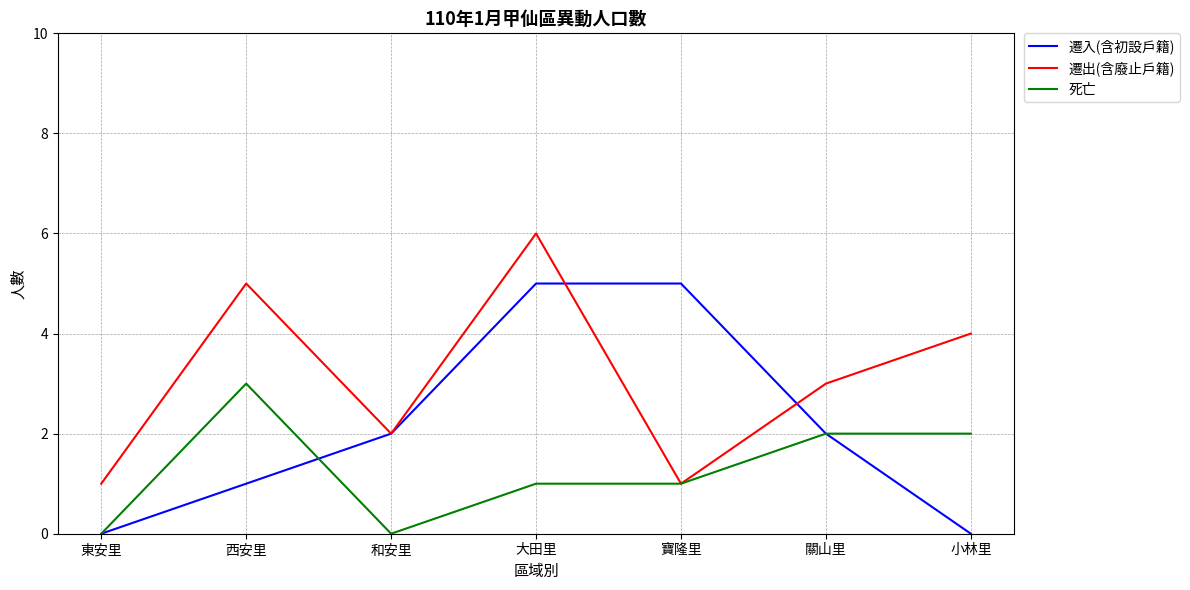

At which category is the sum across all series the highest?

大田里